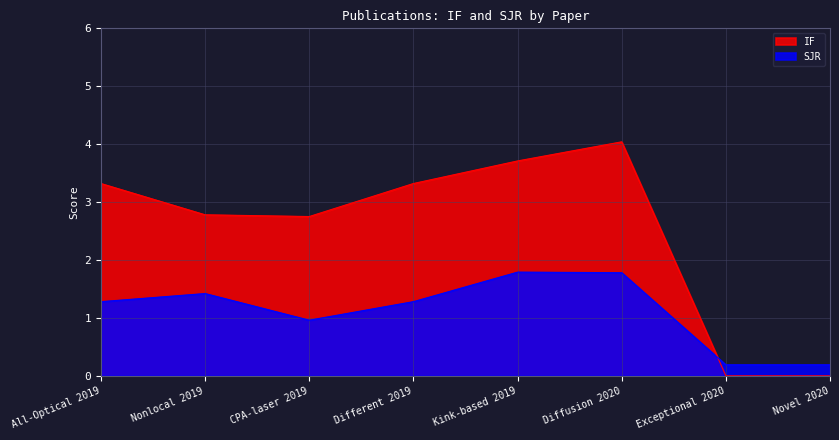

In SJR, how many points are lower than both neighbors (excluding endpoints)?

1